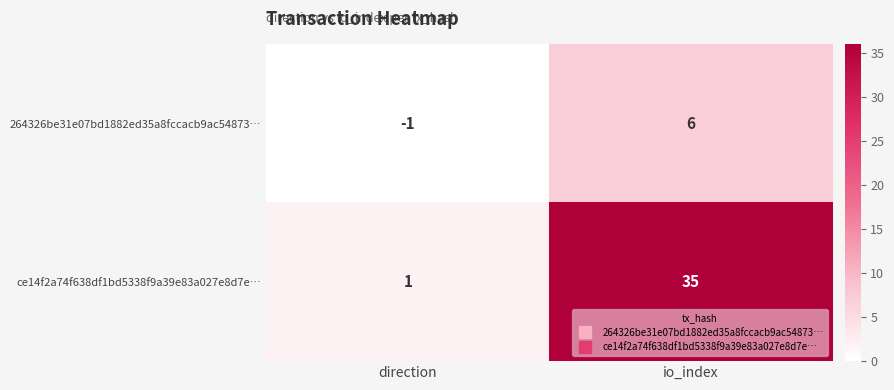

Reading left to right, transcribe all the data shown in this chart.

264326be31e07bd1882ed35a8fccacb9ac54873…: -1	6
ce14f2a74f638df1bd5338f9a39e83a027e8d7e…: 1	35